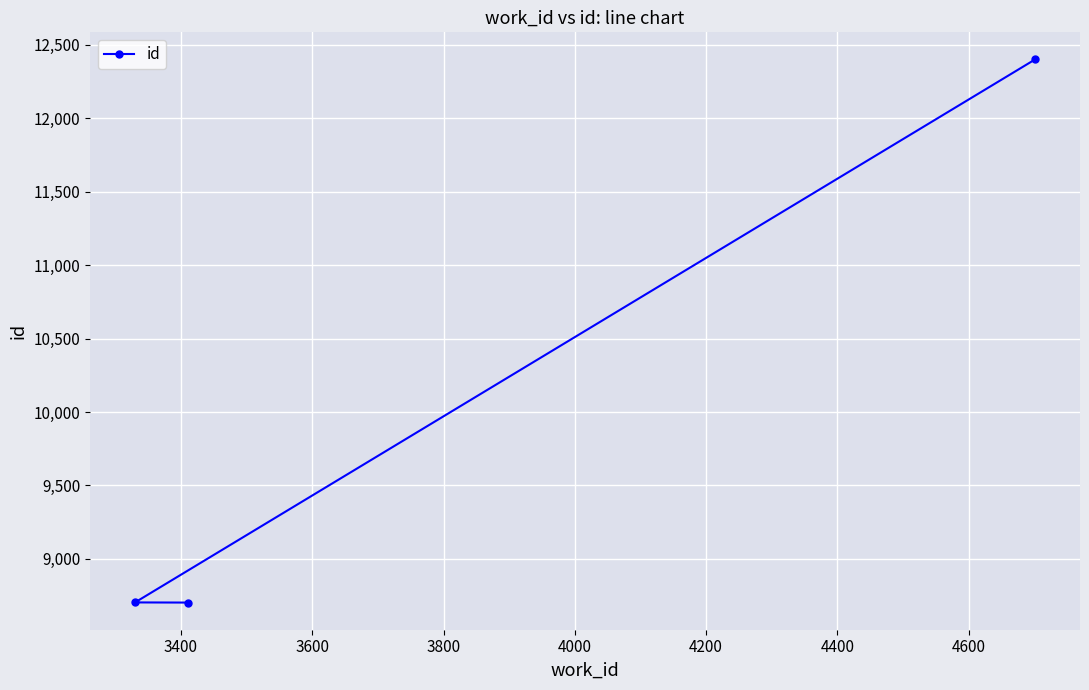

What is the smallest value displayed?

8703